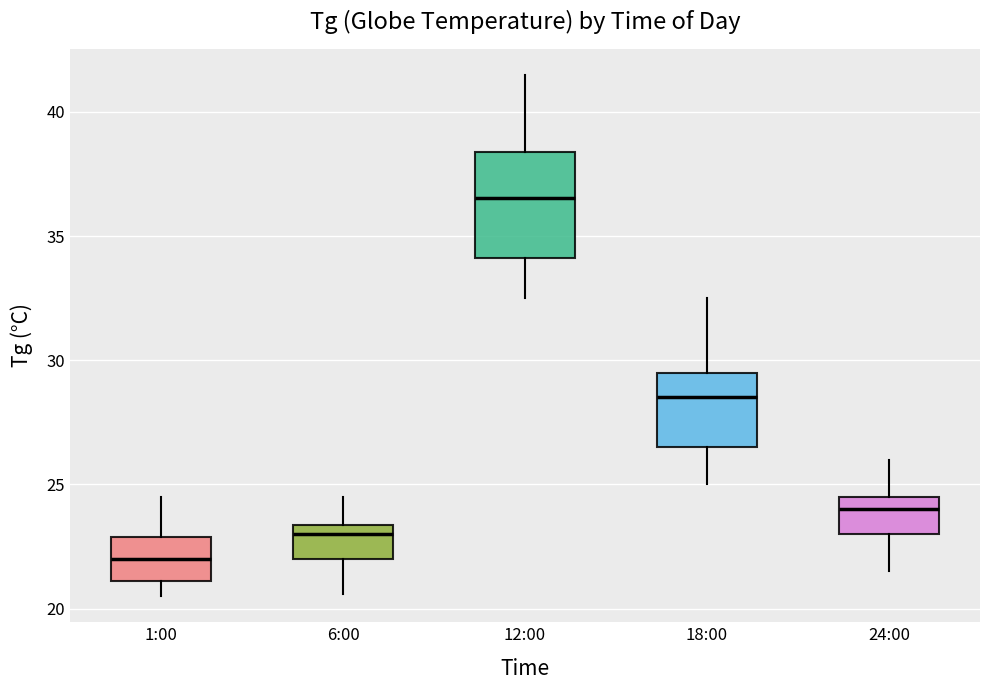

Comparing the boxes themselves (not the whiskers), which one is the tallest?

12:00